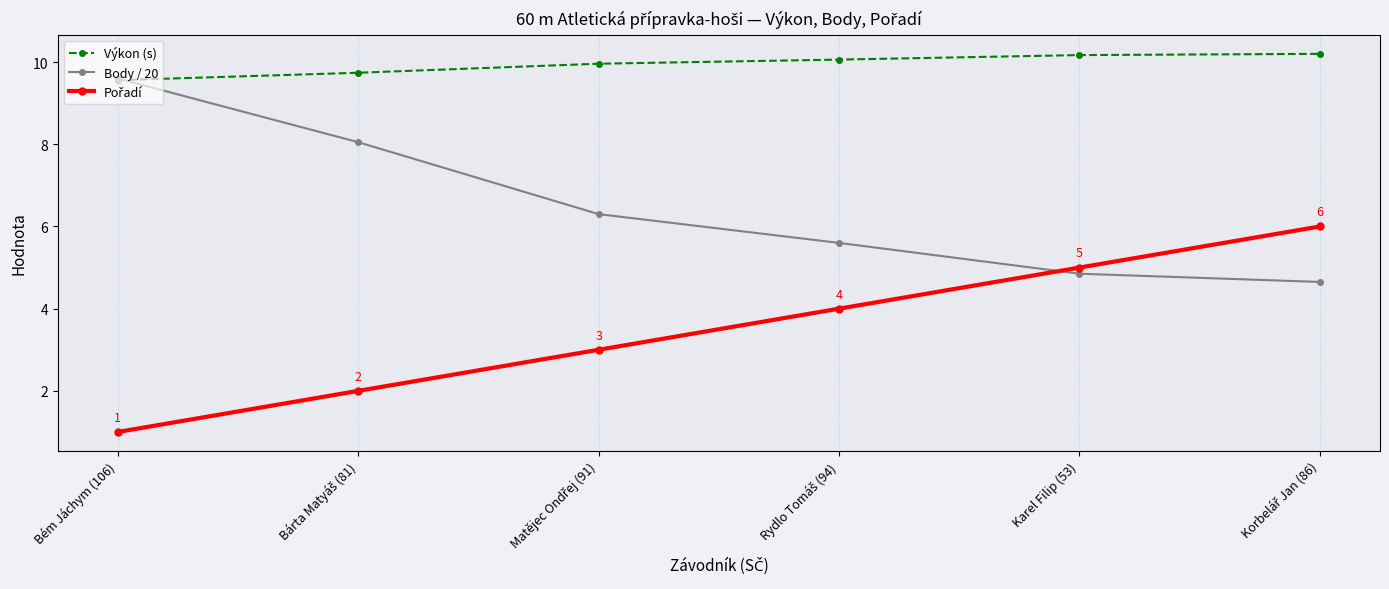

Which label corresponds to the smallest value in the chart?

Bém Jáchym (106)